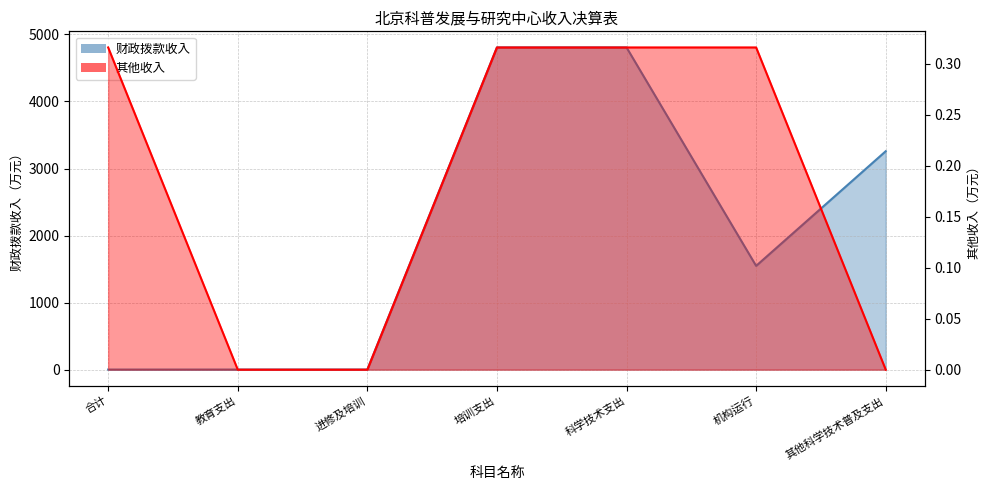

Is it true that 其他收入 equals 0.0 at 进修及培训?

True